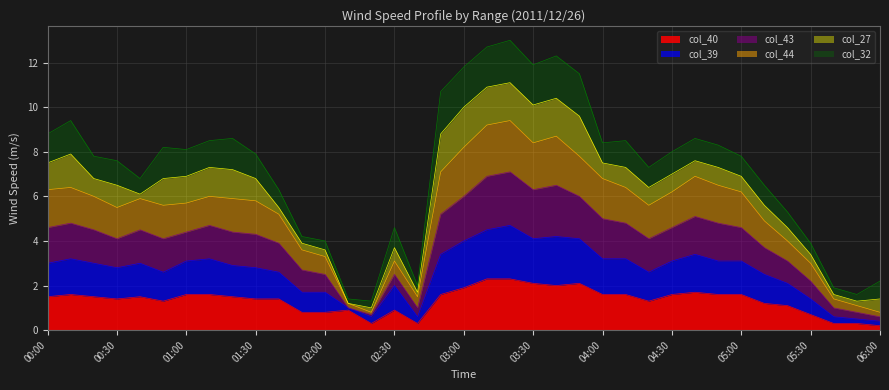

How many interior local peaks does the col_40 series have?

6